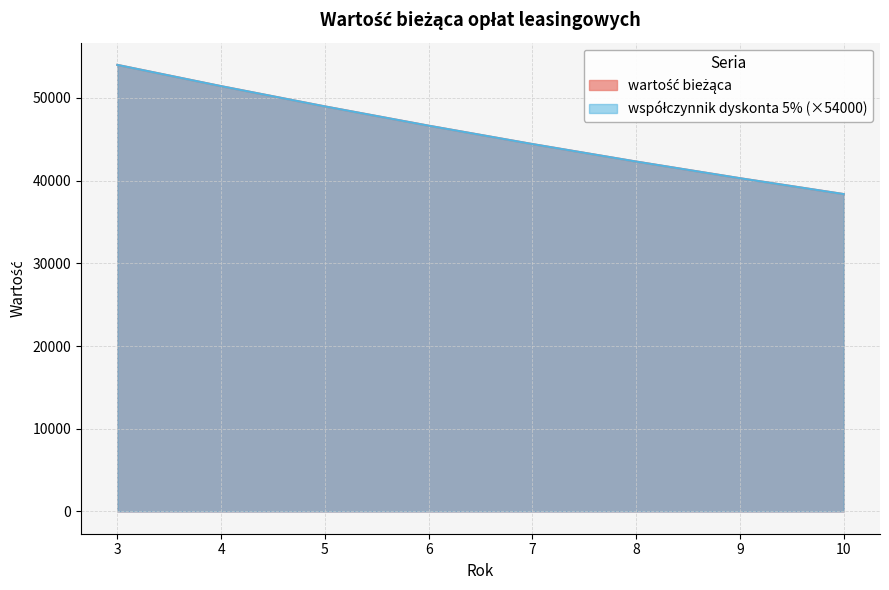

At which category is the sum across all series the highest?

3